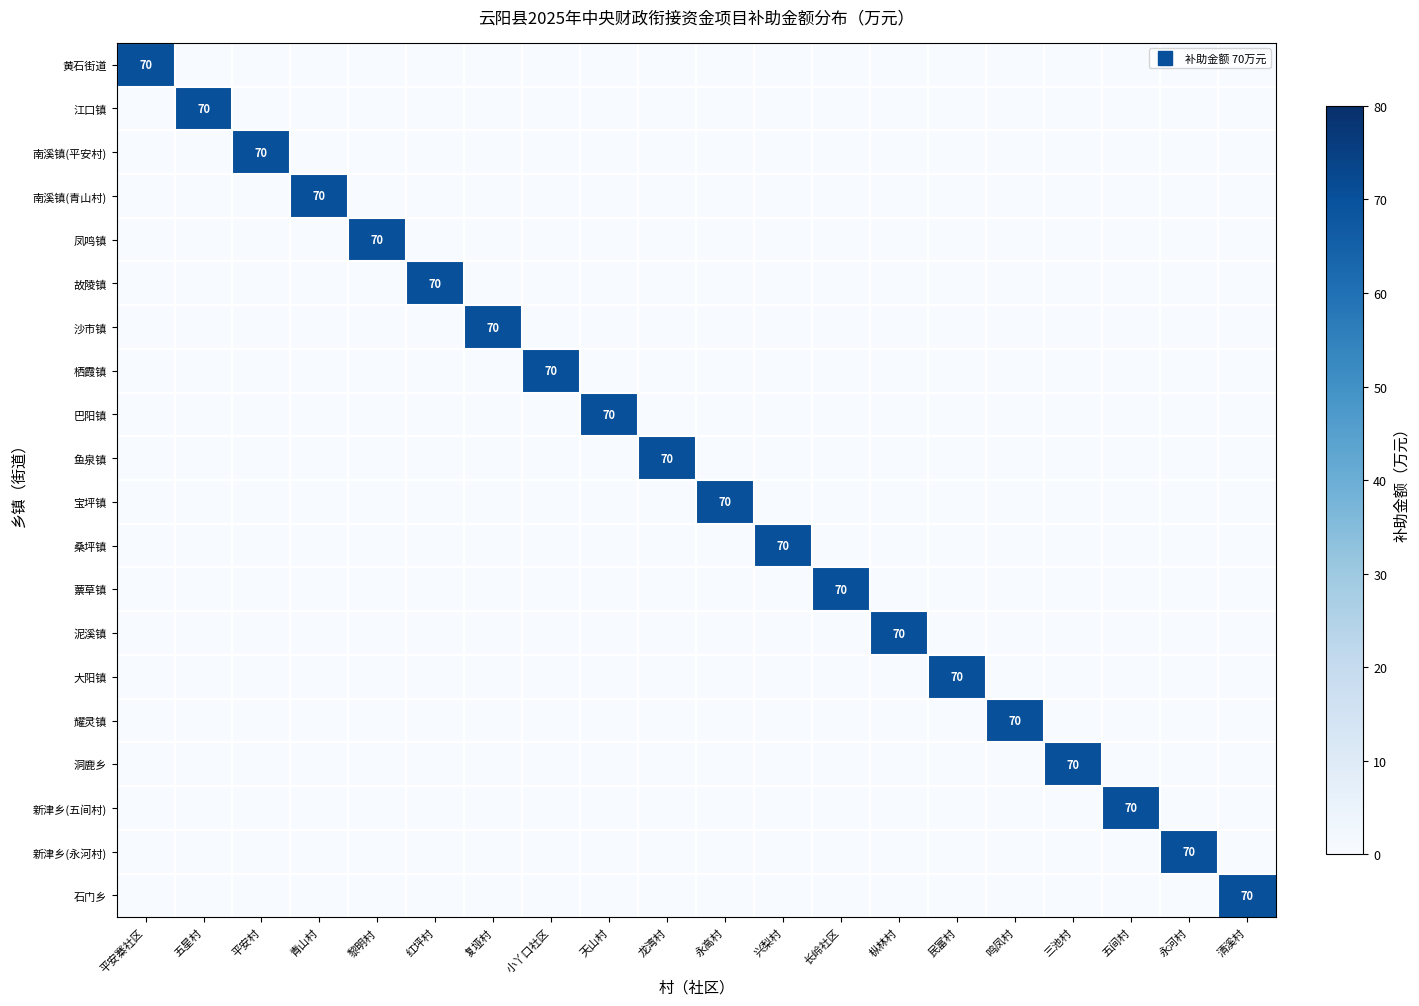

Is the value of 泥溪镇 at 长岭社区 greater than the value of 江口镇 at 三池村?

No